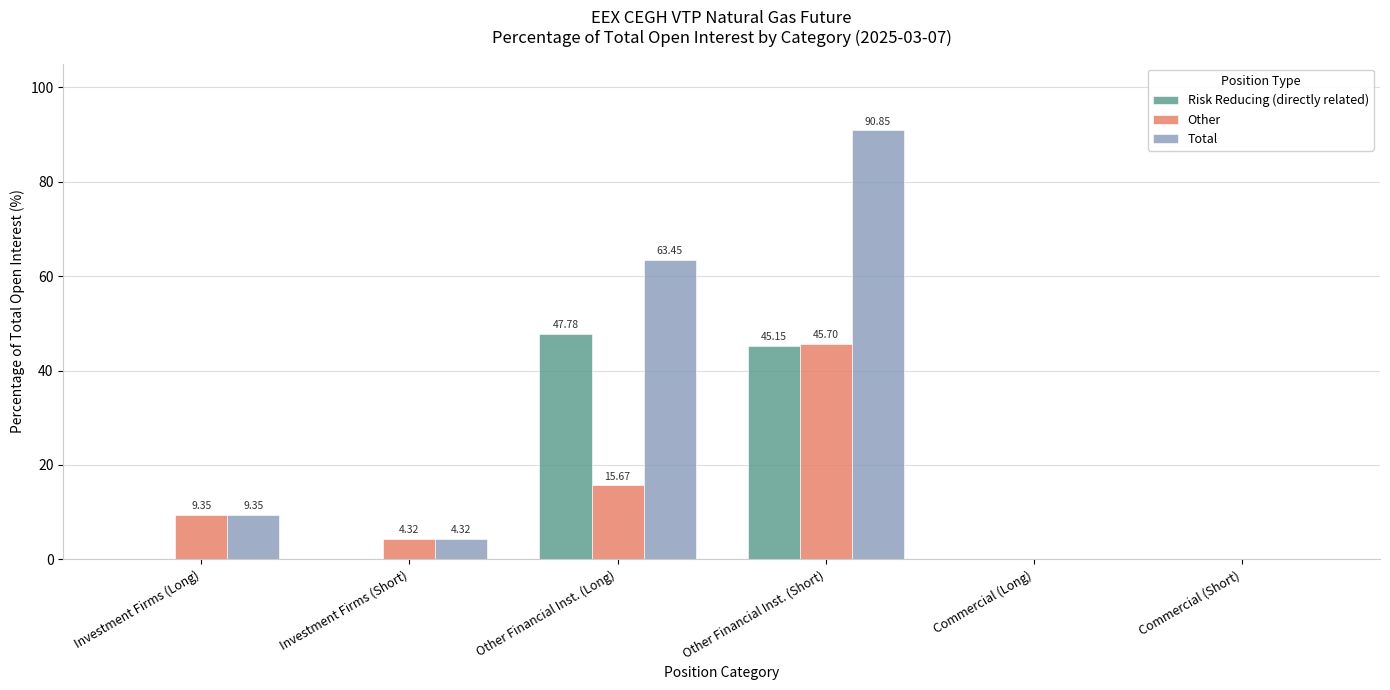

At which category is the sum across all series the highest?

Other Financial Inst. (Short)